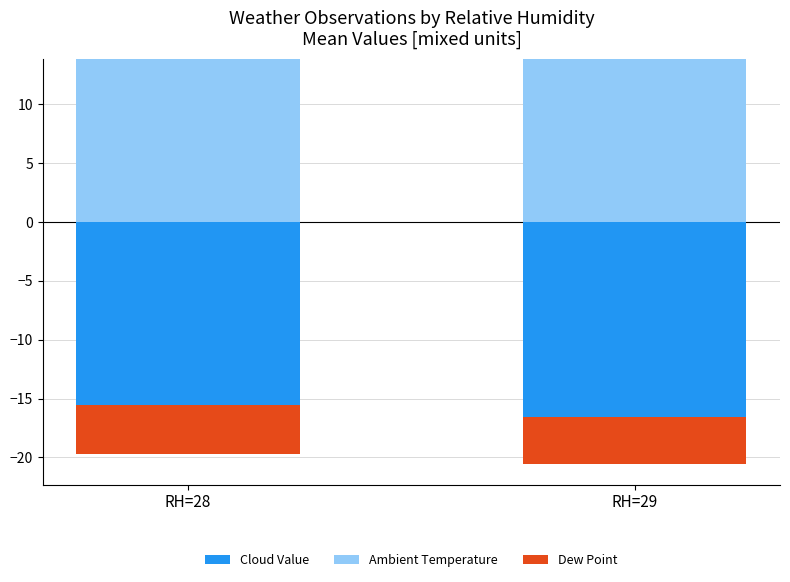

At which label is Dew Point closest to 0?

RH=28